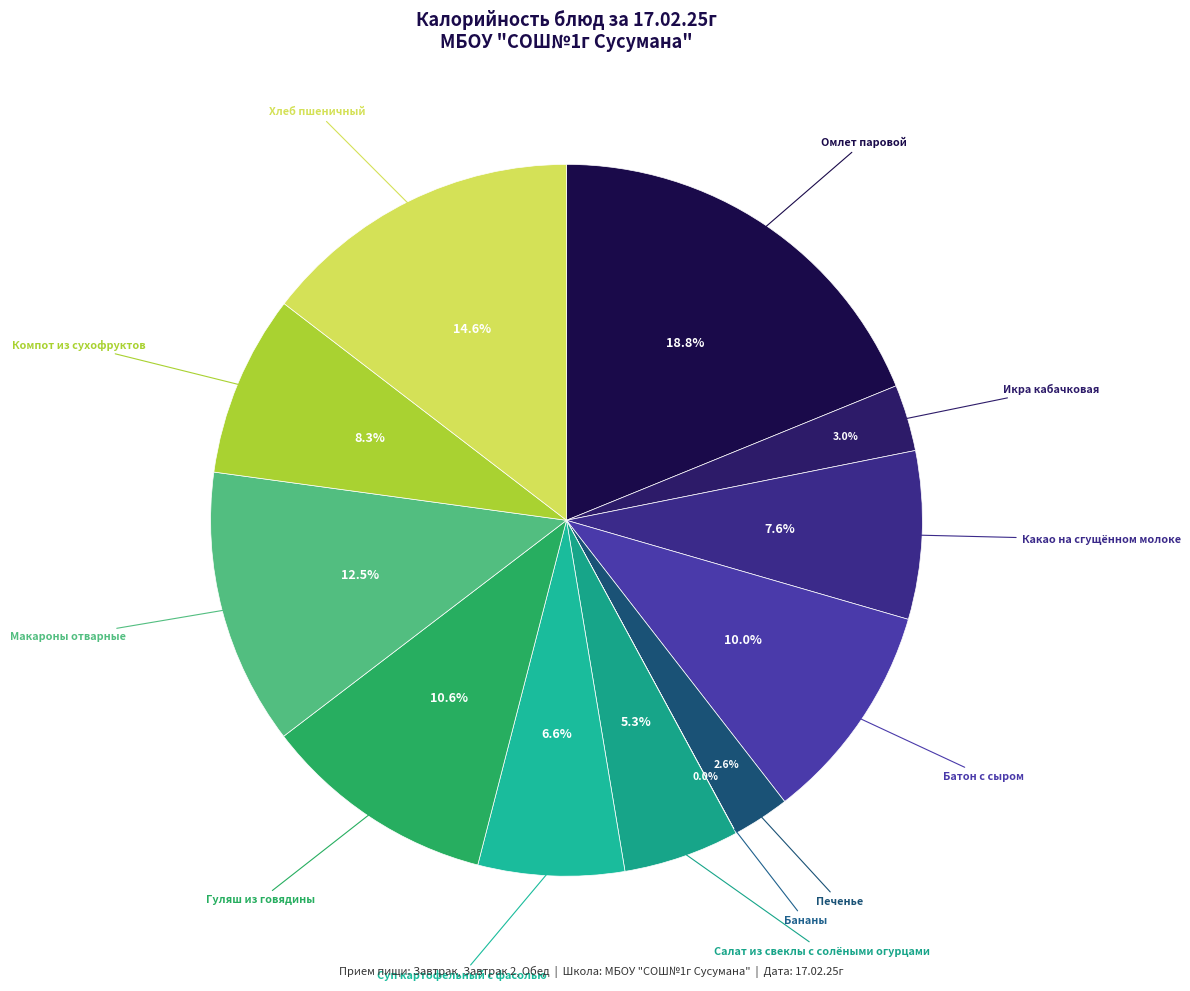

Is there any slice that represents more than half of the pie?

No